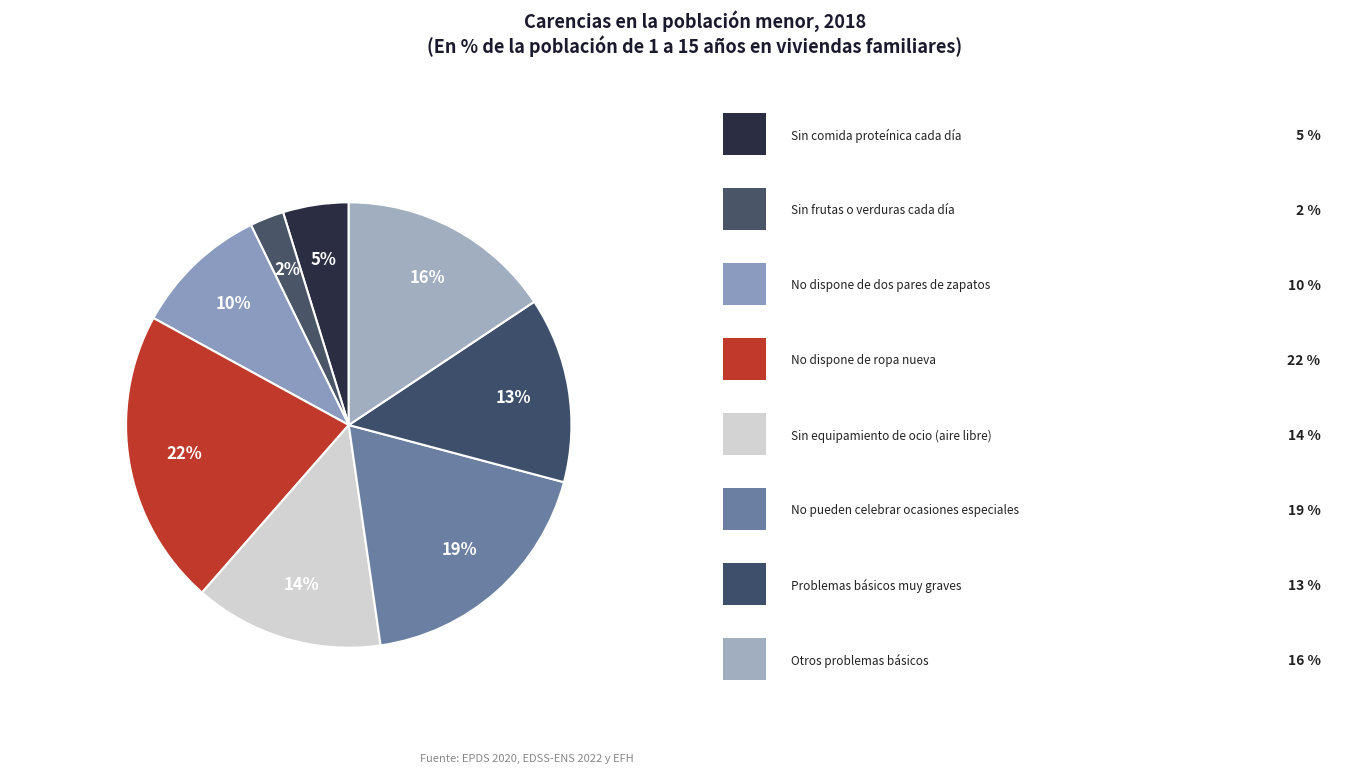

How many segments does this pie chart have?

8